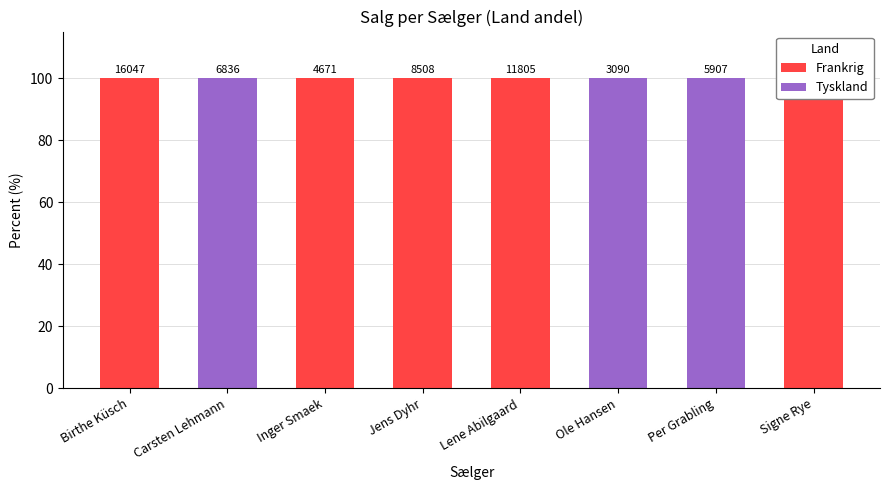

What is the label of the 4th bar from the left?

Jens Dyhr